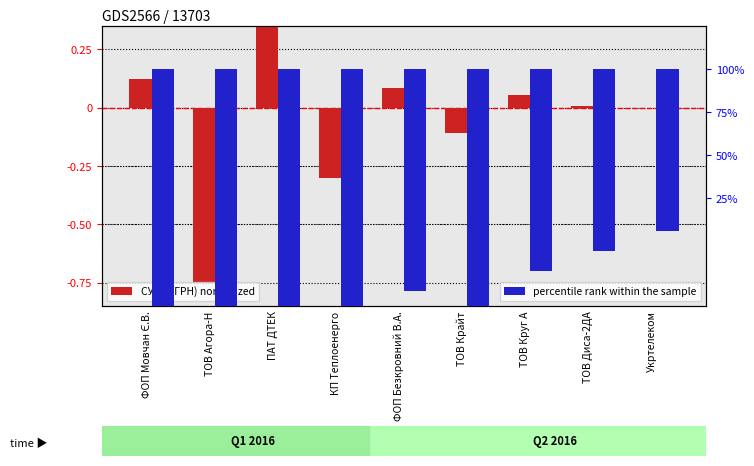

Rank the series at ФОП Безкровний В.А. from lowest to highest value.

percentile rank within the sample, СУМА (ГРН) normalized